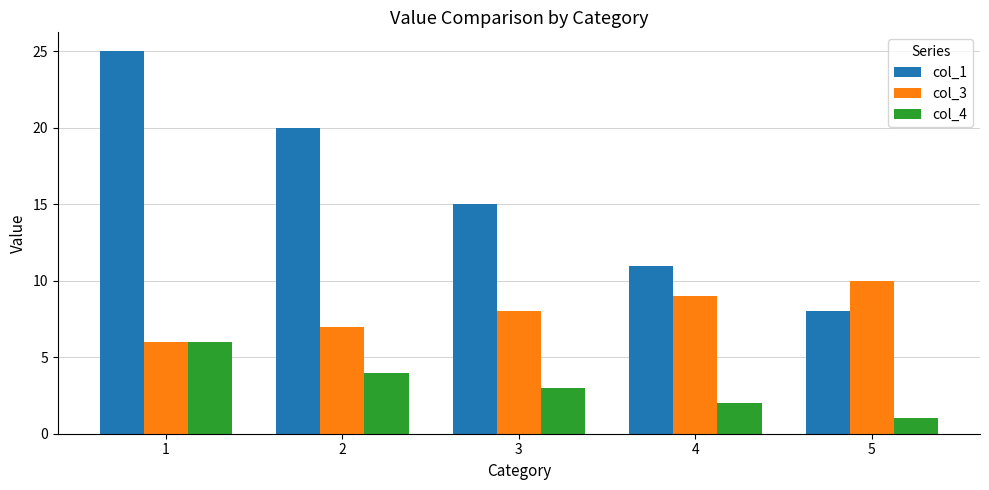

Count the col_1 values in the range 11 to 20.

3